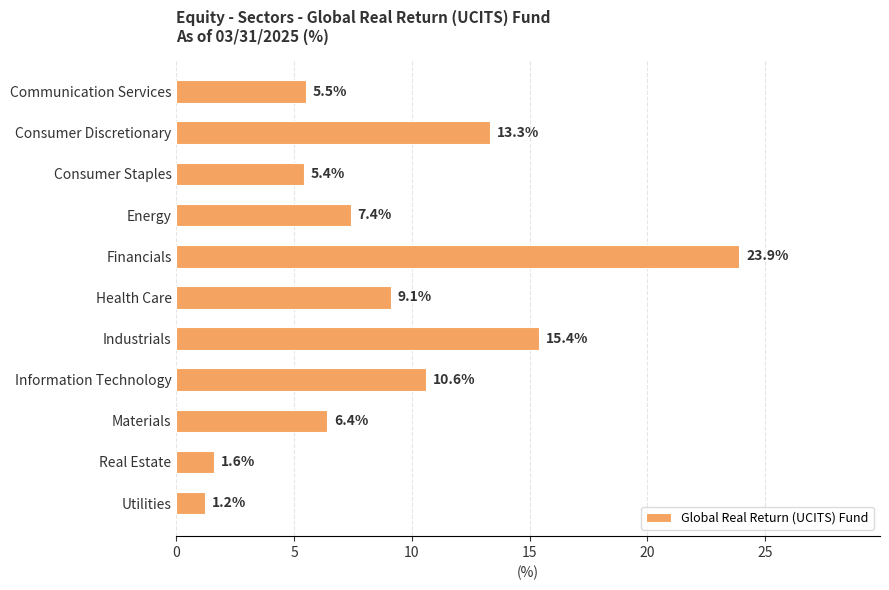

What is the average value?

9.1